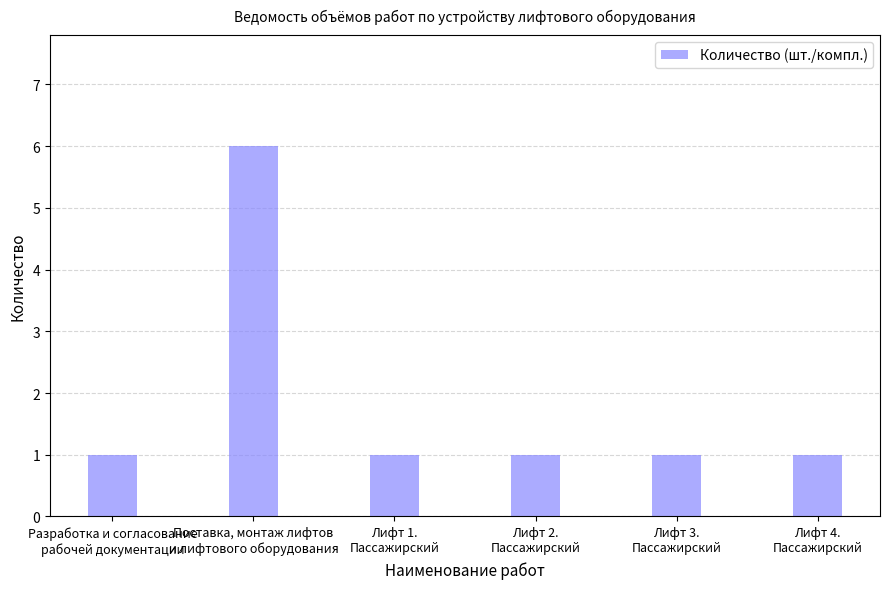

Which category has the highest value across all series?

Поставка, монтаж лифтов
и лифтового оборудования